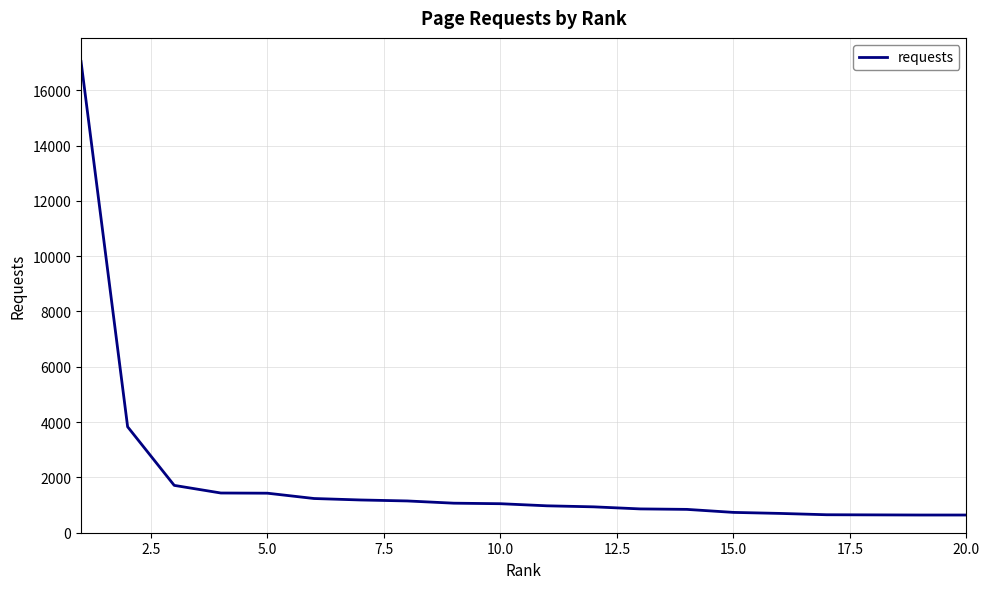

What is the maximum value shown in the chart?

17041